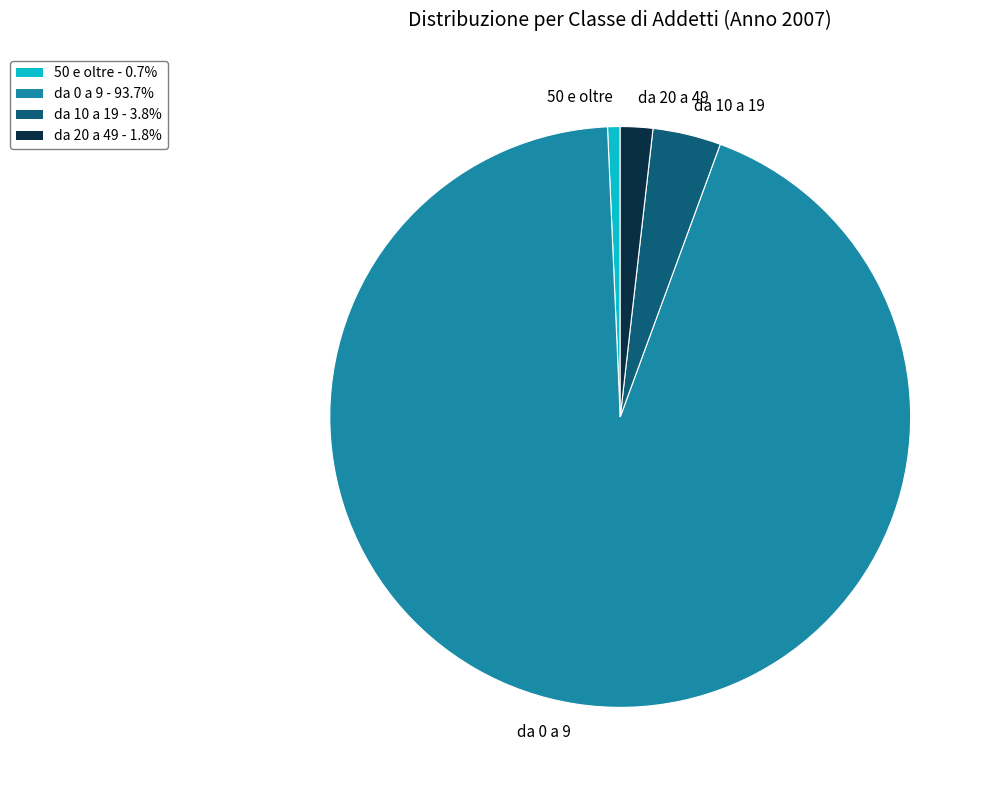

Is it true that 50 e oltre is 1% of the pie?

True